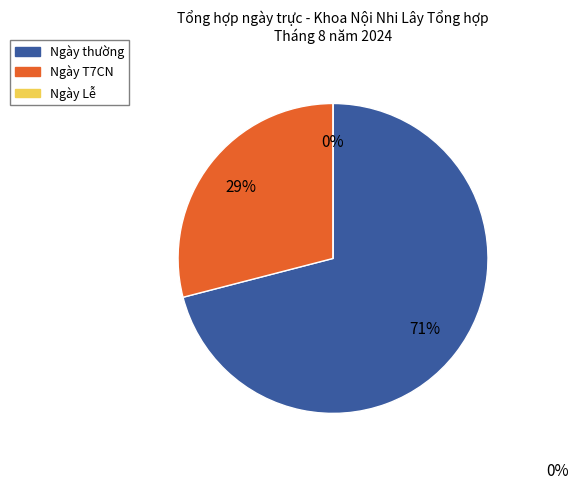

Which has a higher value, Ngày T7CN or Ngày Lễ?

Ngày T7CN